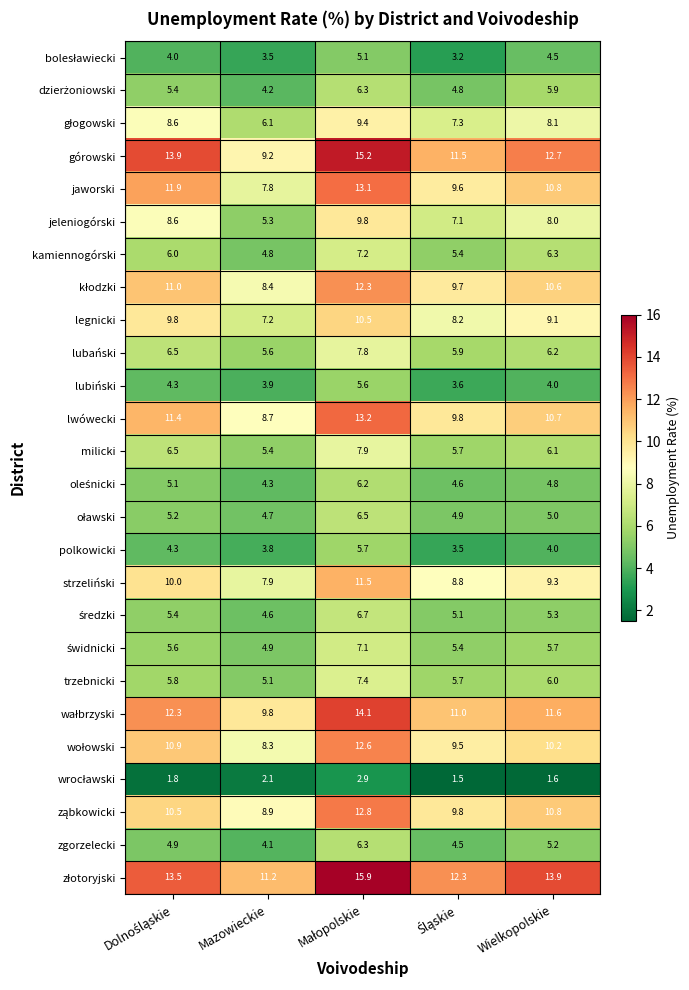

What is the lowest value of the legnicki series?

7.2